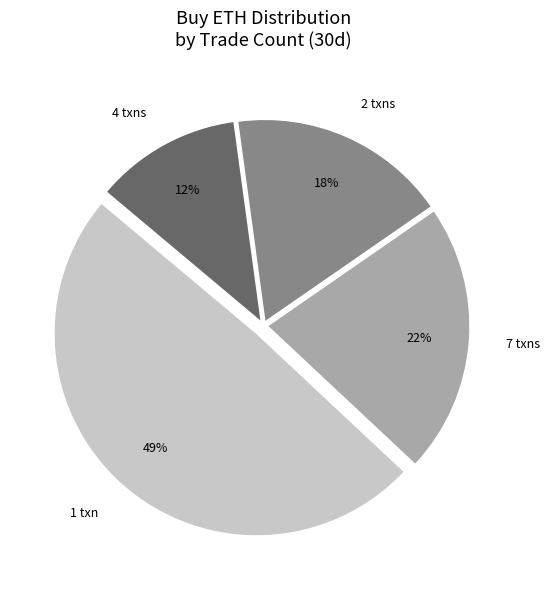

To the nearest percent, what is the difference between the largest and smallest slice percentages?

37%